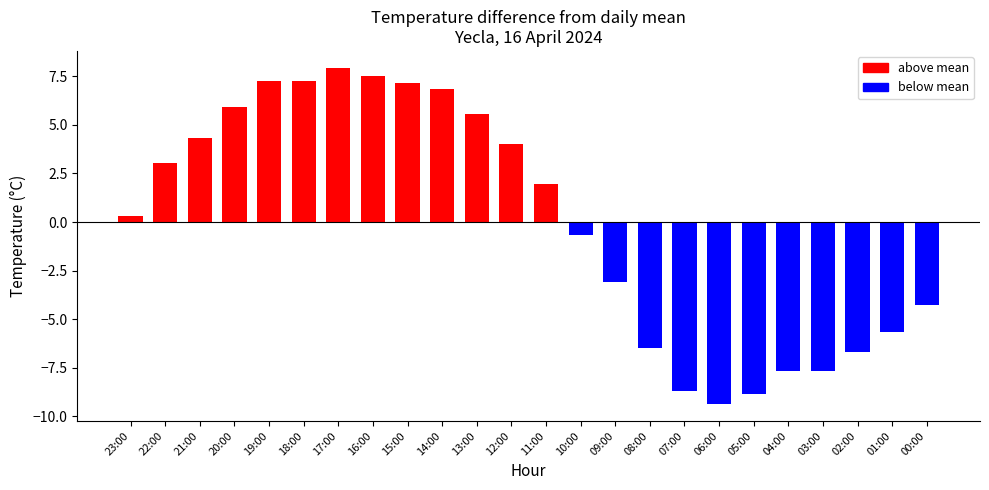

What is the label of the 9th bar from the left?

15:00